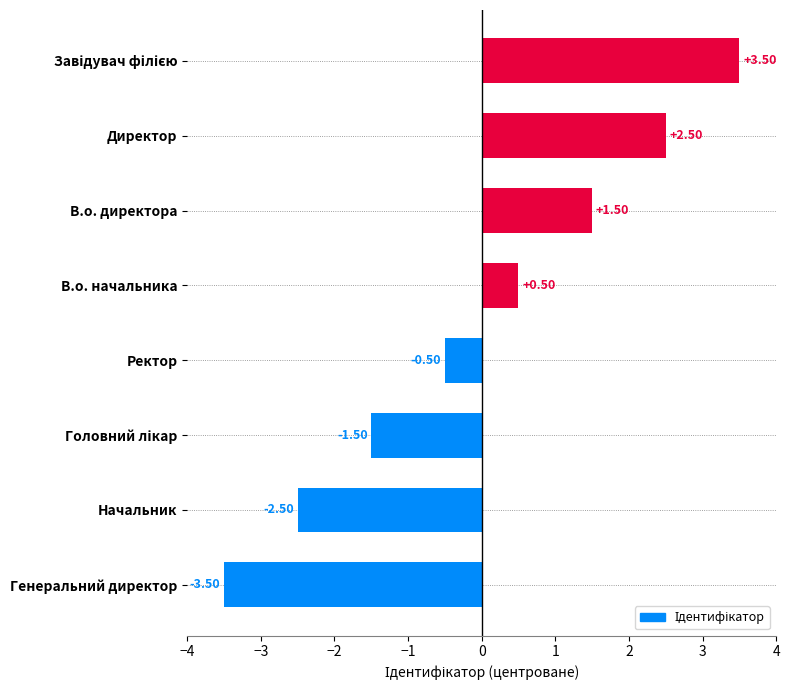

What is the difference between the maximum and minimum values?

7.0